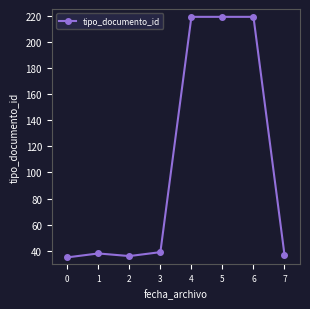

What is the average value?

105